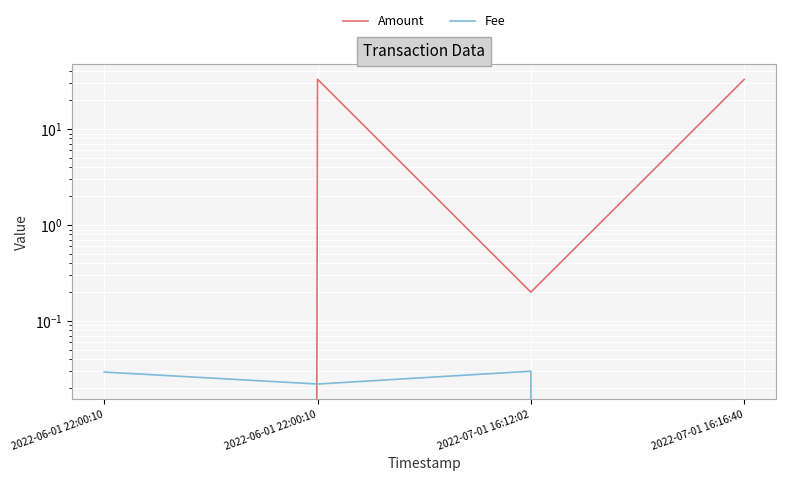

Which series has the largest range (max minus min)?

Amount